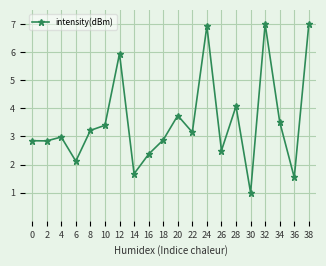

How many lines are shown in the chart?

1